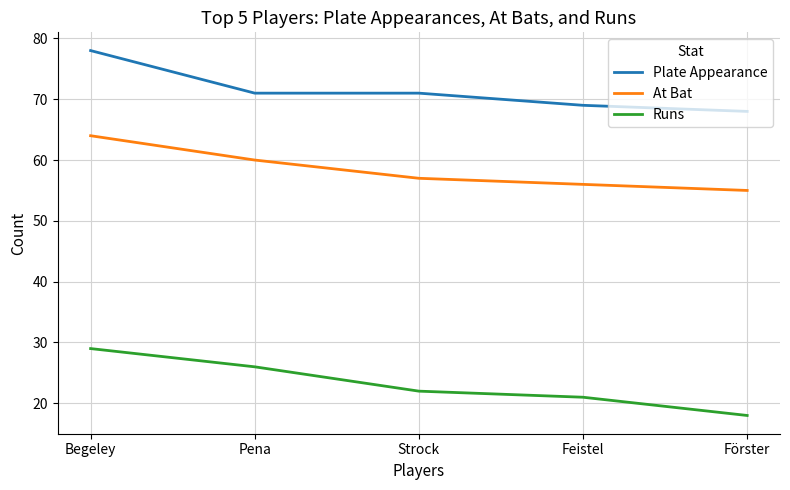

Count the number of data series in this chart.

3